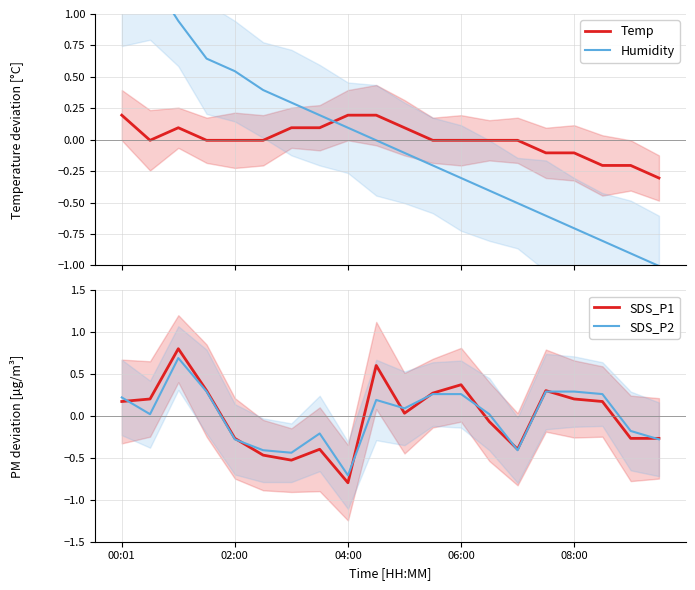

What is the value of the Humidity point at the 12th from the left?

-0.2